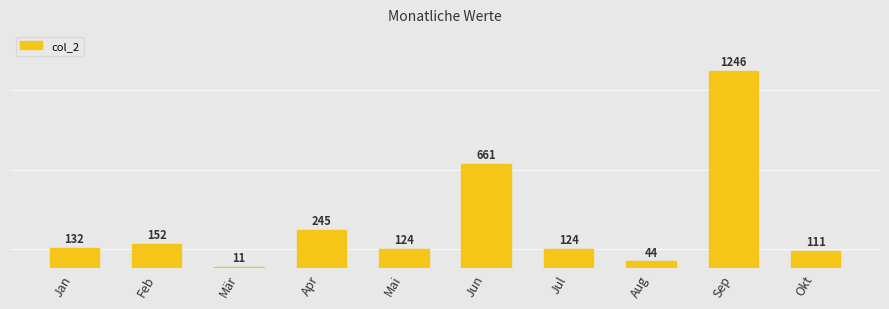

Reading left to right, transcribe all the data shown in this chart.

Jan=132	Feb=152	Mär=11	Apr=245	Mai=124	Jun=661	Jul=124	Aug=44	Sep=1246	Okt=111